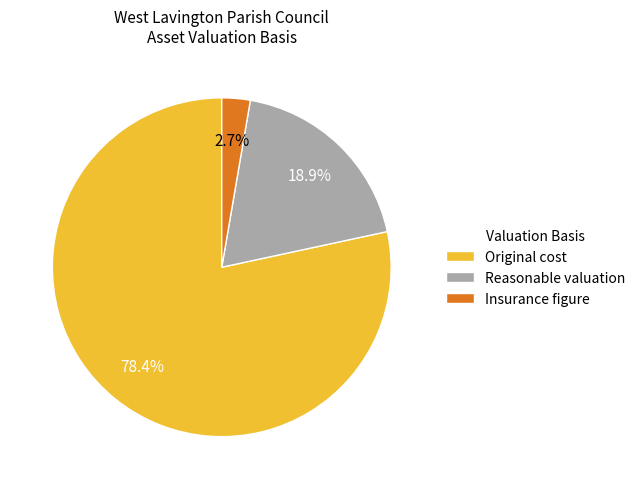

Which category has the biggest portion of the pie?

Original cost